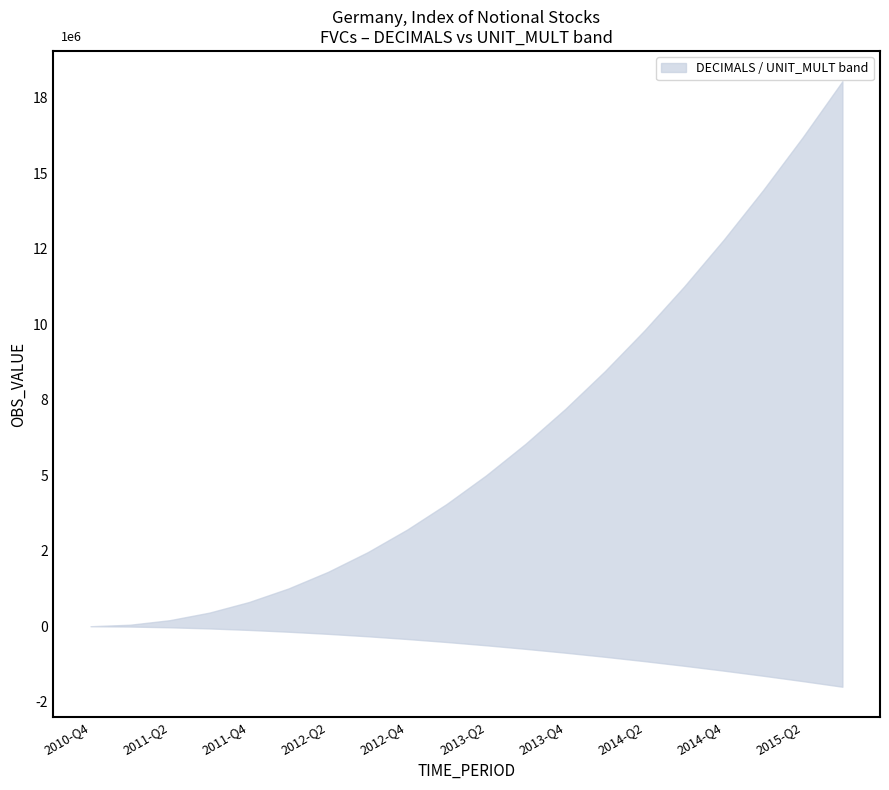

True or false: lower has more than 0 points higher than both neighbors.

False